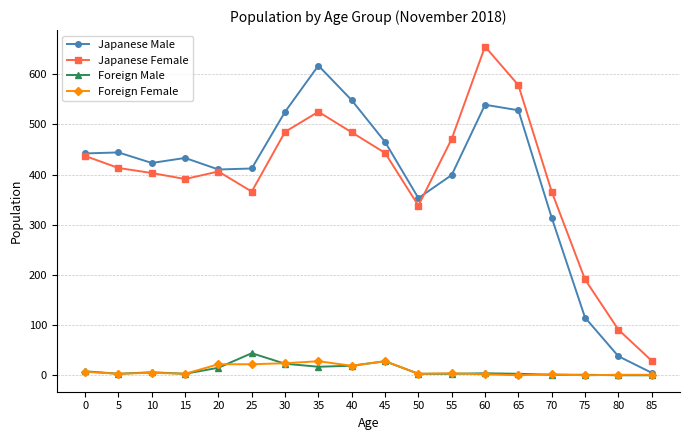

What is the sum of all Foreign Male values?

181